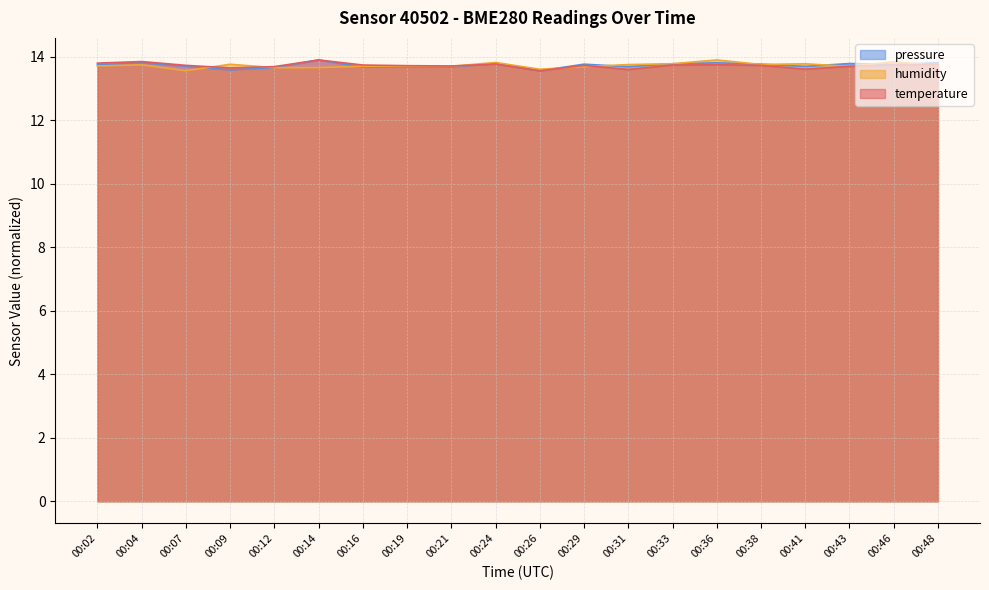

Is it true that temperature equals 13.8 at 00:36?

True